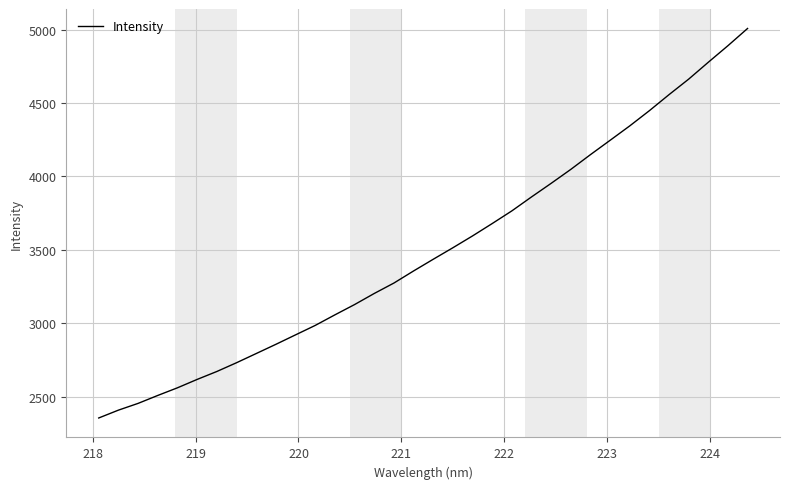

What is the minimum value shown in the chart?

2354.4